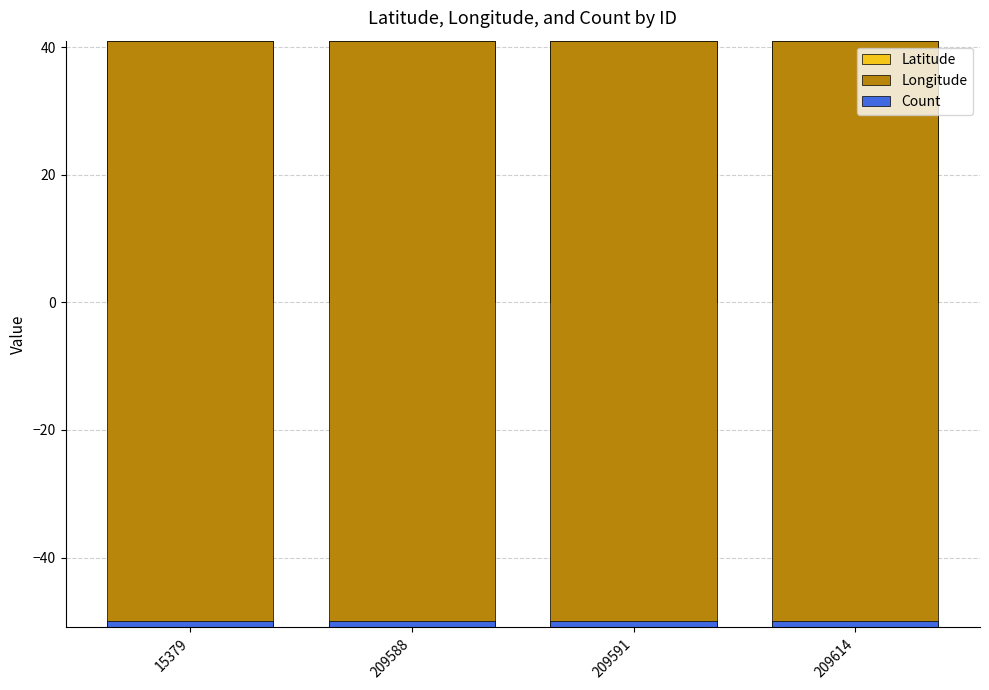

What is the value of the Longitude bar at the 1st from the left?

-92.0